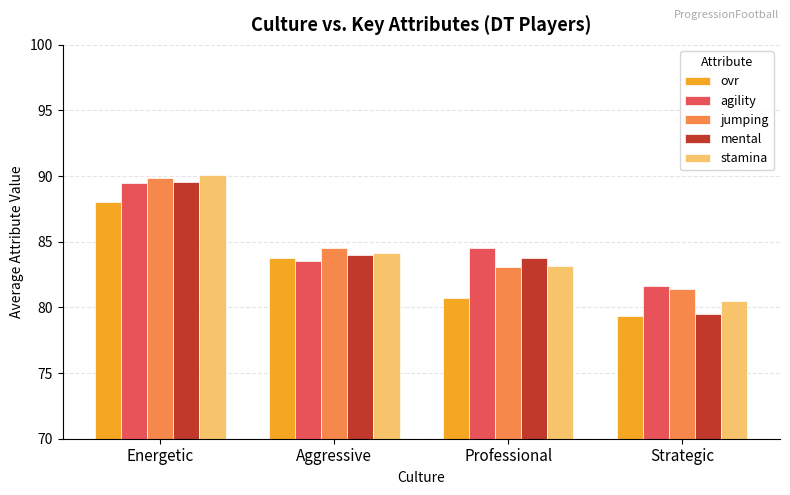

What is the greatest value displayed?

90.1